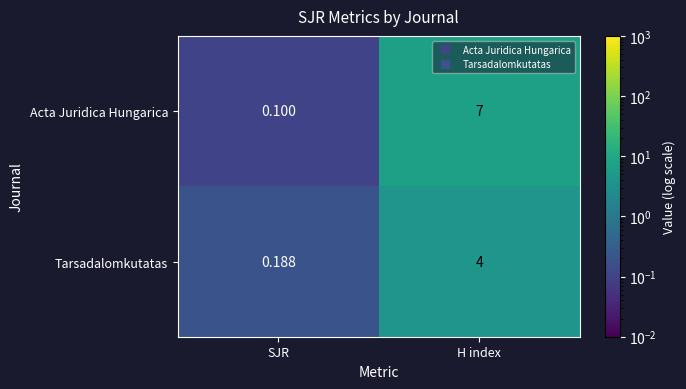

Rank the series by their maximum value, from highest to lowest.

Acta Juridica Hungarica, Tarsadalomkutatas